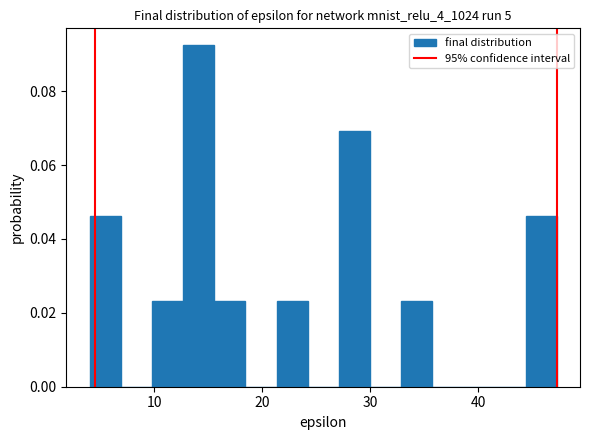

Read against the x-axis, roughly where is the centre of the tallest bar?

14